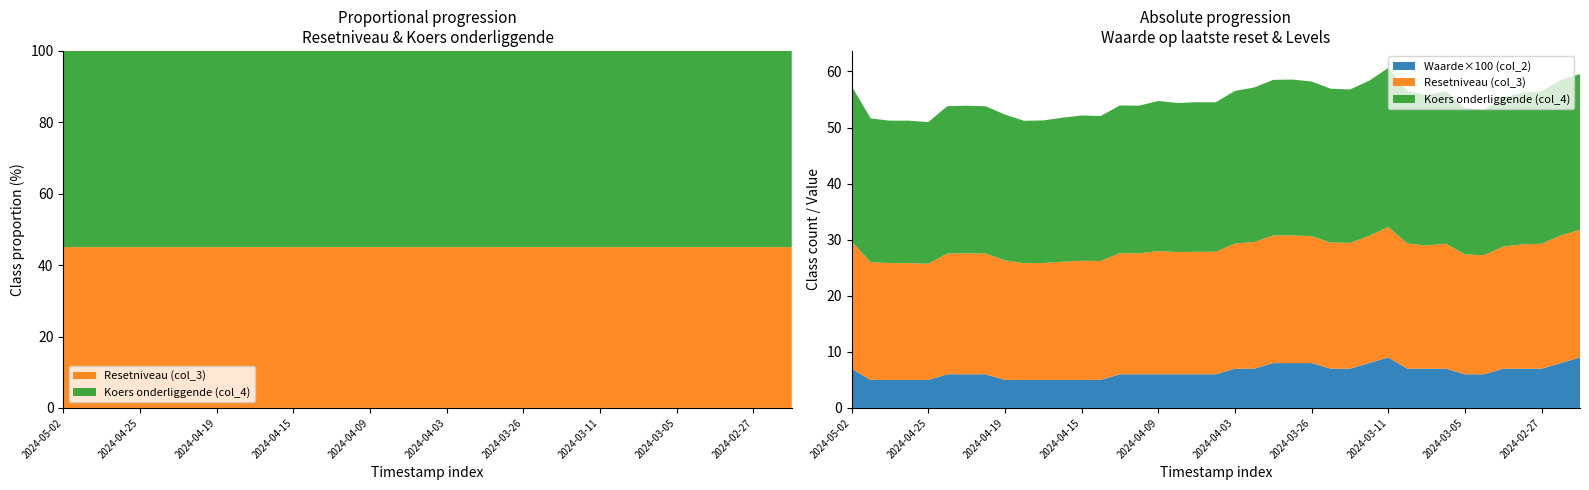

Reading right to left, list all the values displayed in this chart.

Waarde op laatste reset (col_2): 2024-02-23=0.1	2024-02-26=0.1	2024-02-27=0.1	2024-02-28=0.1	2024-02-29=0.1	2024-03-04=0.1	2024-03-05=0.1	2024-03-06=0.1	2024-03-07=0.1	2024-03-08=0.1	2024-03-11=0.1	2024-03-21=0.1	2024-03-22=0.1	2024-03-25=0.1	2024-03-26=0.1	2024-03-27=0.1	2024-03-28=0.1	2024-04-02=0.1	2024-04-03=0.1	2024-04-04=0.1	2024-04-05=0.1	2024-04-08=0.1	2024-04-09=0.1	2024-04-10=0.1	2024-04-11=0.1	2024-04-12=0.1	2024-04-15=0.1	2024-04-16=0.1	2024-04-17=0.1	2024-04-18=0.1	2024-04-19=0.1	2024-04-22=0.1	2024-04-23=0.1	2024-04-24=0.1	2024-04-25=0.1	2024-04-26=0.1	2024-04-29=0.1	2024-04-30=0.1	2024-05-02=0.1
Resetniveau (col_3): 2024-02-23=22.8	2024-02-26=22.8	2024-02-27=22.3	2024-02-28=22.2	2024-02-29=21.8	2024-03-04=21.2	2024-03-05=21.4	2024-03-06=22.3	2024-03-07=22.0	2024-03-08=22.3	2024-03-11=23.3	2024-03-21=22.7	2024-03-22=22.4	2024-03-25=22.5	2024-03-26=22.6	2024-03-27=22.8	2024-03-28=22.8	2024-04-02=22.6	2024-04-03=22.3	2024-04-04=21.9	2024-04-05=21.9	2024-04-08=21.8	2024-04-09=22.0	2024-04-10=21.6	2024-04-11=21.6	2024-04-12=21.2	2024-04-15=21.2	2024-04-16=21.1	2024-04-17=20.8	2024-04-18=20.8	2024-04-19=21.3	2024-04-22=21.5	2024-04-23=21.6	2024-04-24=21.5	2024-04-25=20.7	2024-04-26=20.8	2024-04-29=20.8	2024-04-30=21.0	2024-05-02=22.7
Koers onderliggende (col_4): 2024-02-23=27.8	2024-02-26=27.8	2024-02-27=27.2	2024-02-28=27.0	2024-02-29=26.6	2024-03-04=25.9	2024-03-05=26.1	2024-03-06=27.2	2024-03-07=26.8	2024-03-08=27.2	2024-03-11=28.4	2024-03-21=27.7	2024-03-22=27.4	2024-03-25=27.4	2024-03-26=27.6	2024-03-27=27.8	2024-03-28=27.8	2024-04-02=27.6	2024-04-03=27.2	2024-04-04=26.6	2024-04-05=26.7	2024-04-08=26.6	2024-04-09=26.8	2024-04-10=26.3	2024-04-11=26.3	2024-04-12=25.9	2024-04-15=25.9	2024-04-16=25.7	2024-04-17=25.4	2024-04-18=25.4	2024-04-19=26.0	2024-04-22=26.3	2024-04-23=26.3	2024-04-24=26.3	2024-04-25=25.3	2024-04-26=25.4	2024-04-29=25.4	2024-04-30=25.6	2024-05-02=27.7